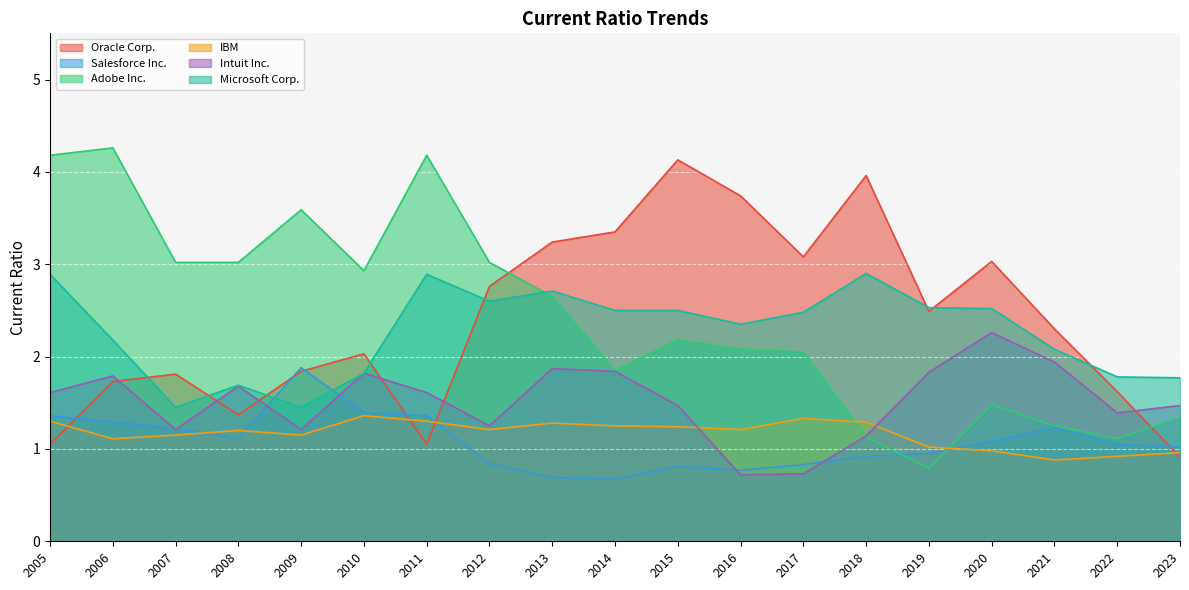

Where is Adobe Inc. nearest to the value 2?

2017